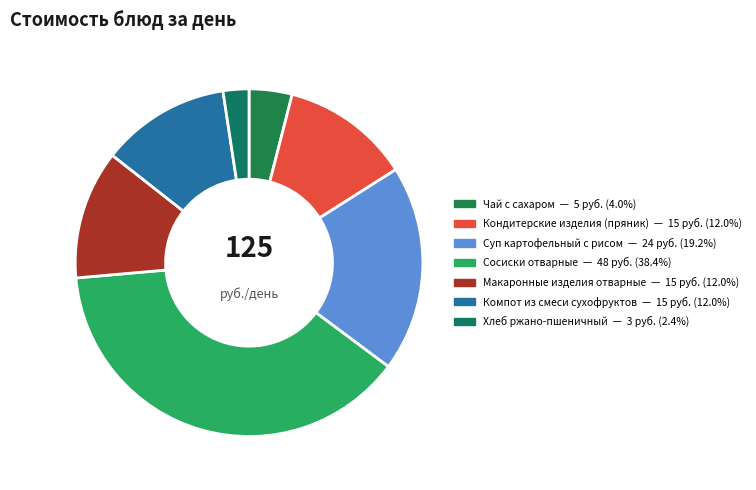

To the nearest percent, what percentage of the pie is Сосиски отварные?

38%